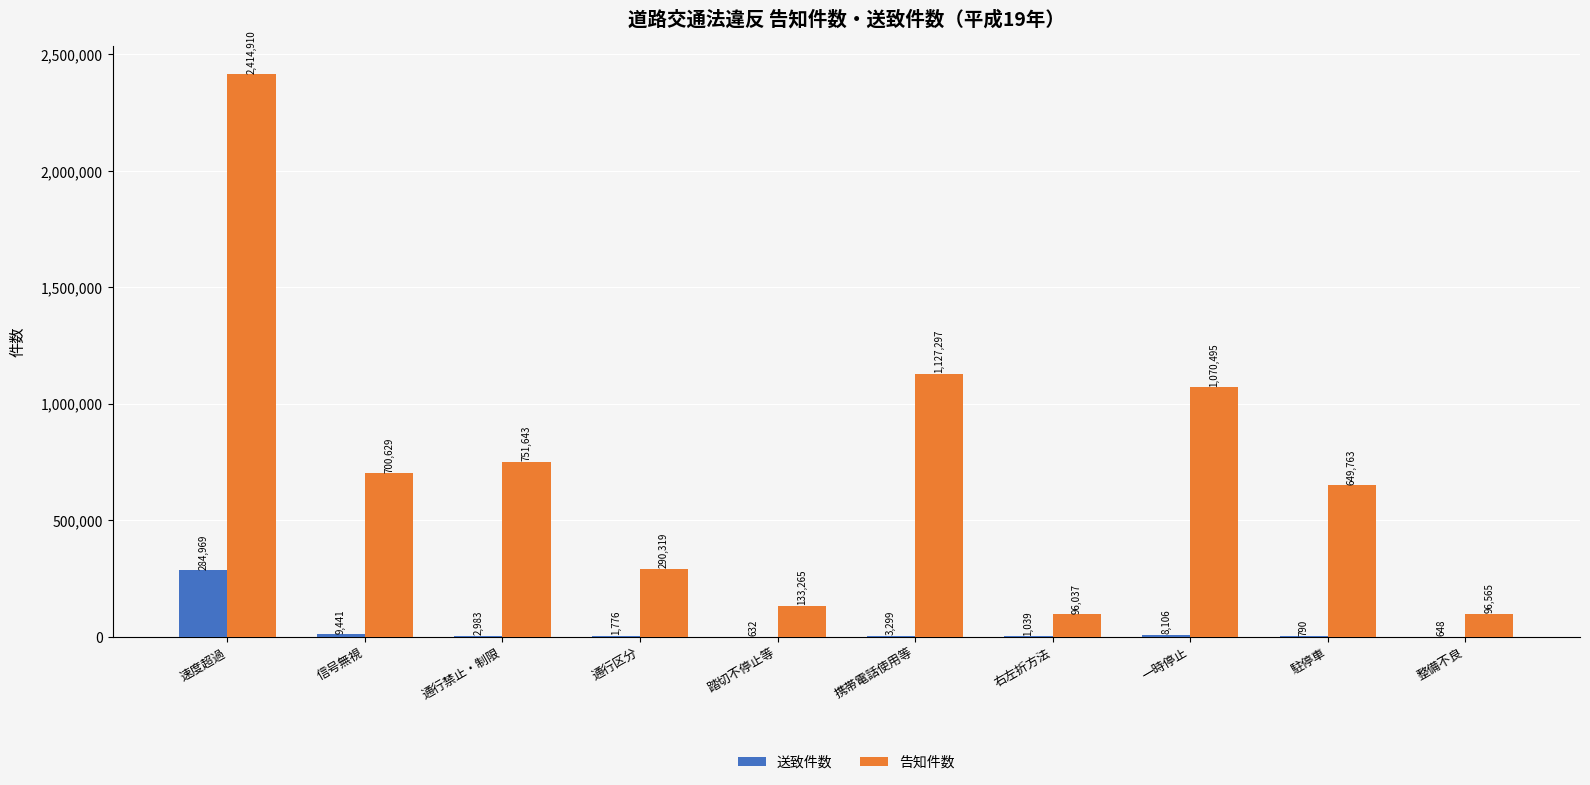

The 告知件数 series shows 96565 at 整備不良. True or false?

True